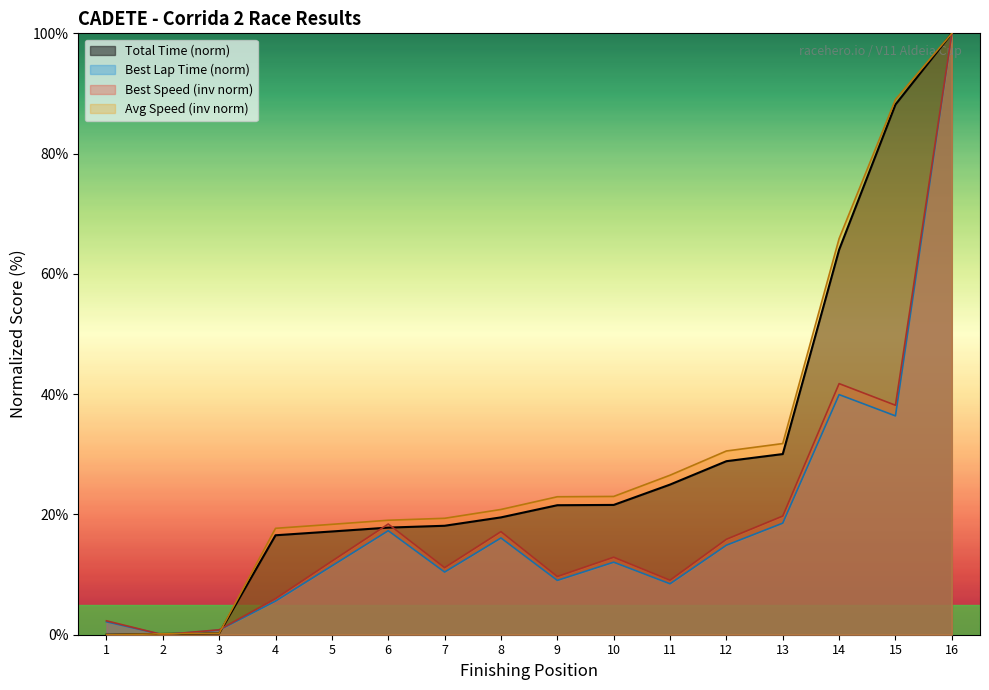

Which label corresponds to the largest value in the chart?

16